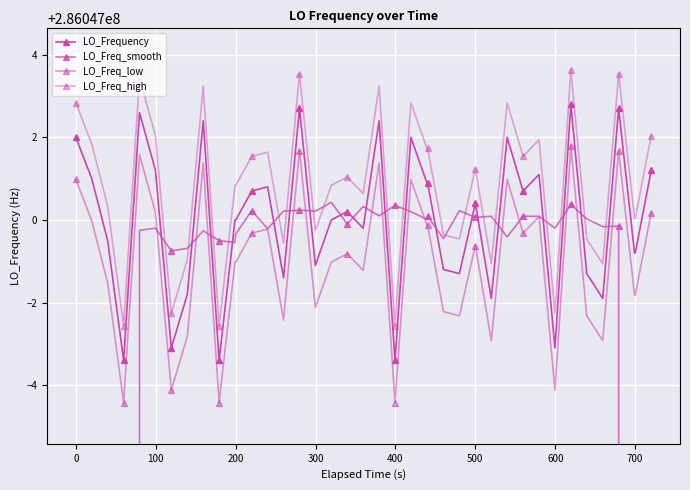

The LO_Freq_low series shows 455057486.7 at 0. True or false?

False